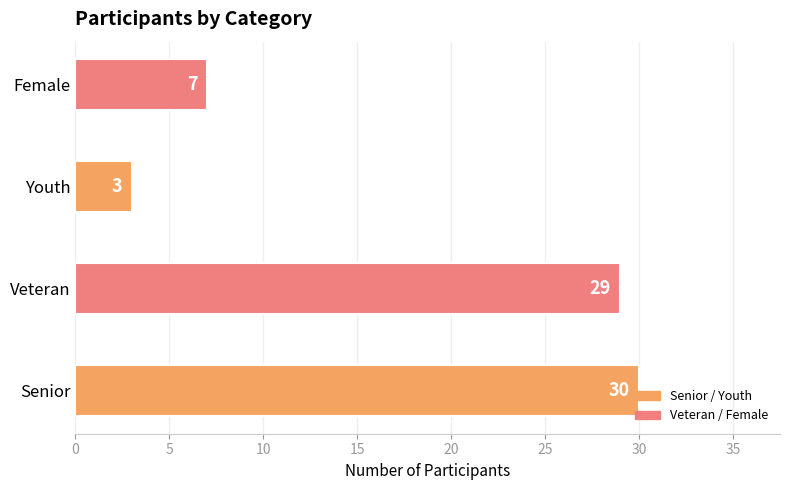

What is the difference between the maximum and second lowest values?

23